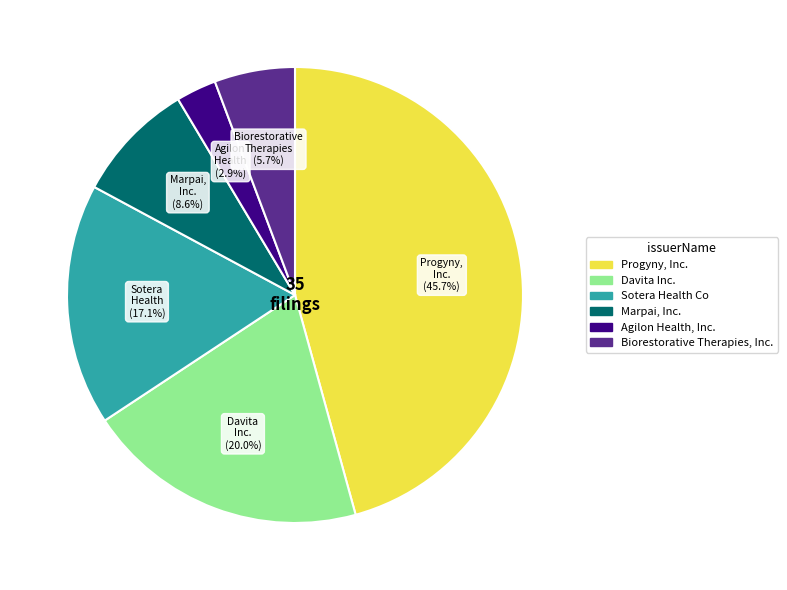

Which has a higher value, Sotera Health Co or Agilon Health, Inc.?

Sotera Health Co